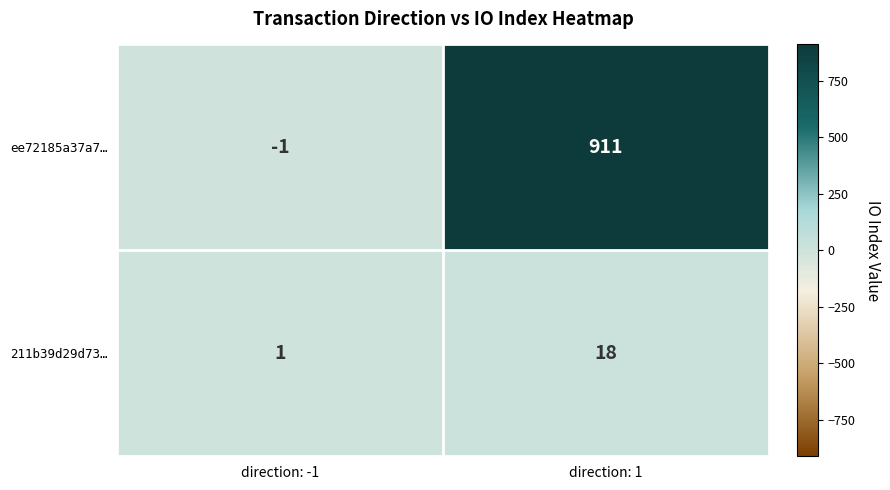

What is the average value of the ee72185a37a7… series?

455